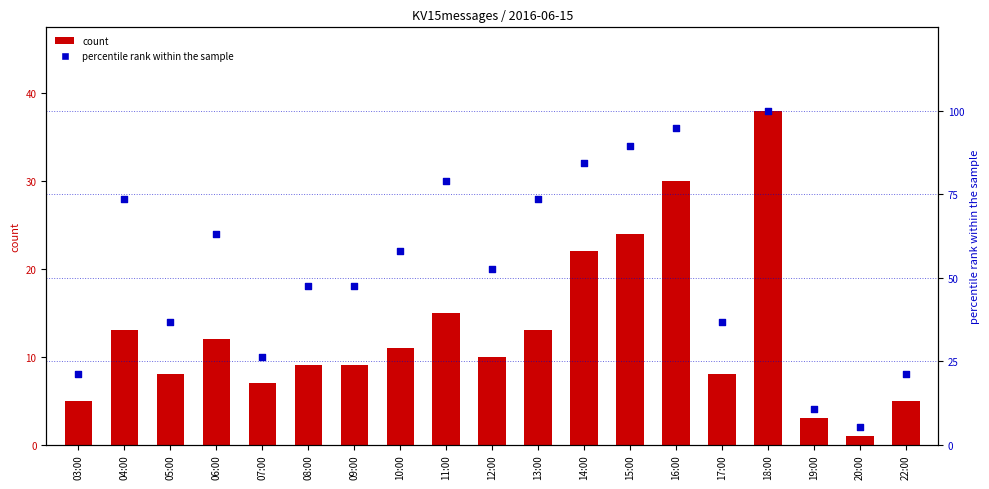

What is the total value across all series at 22:00?

26.1